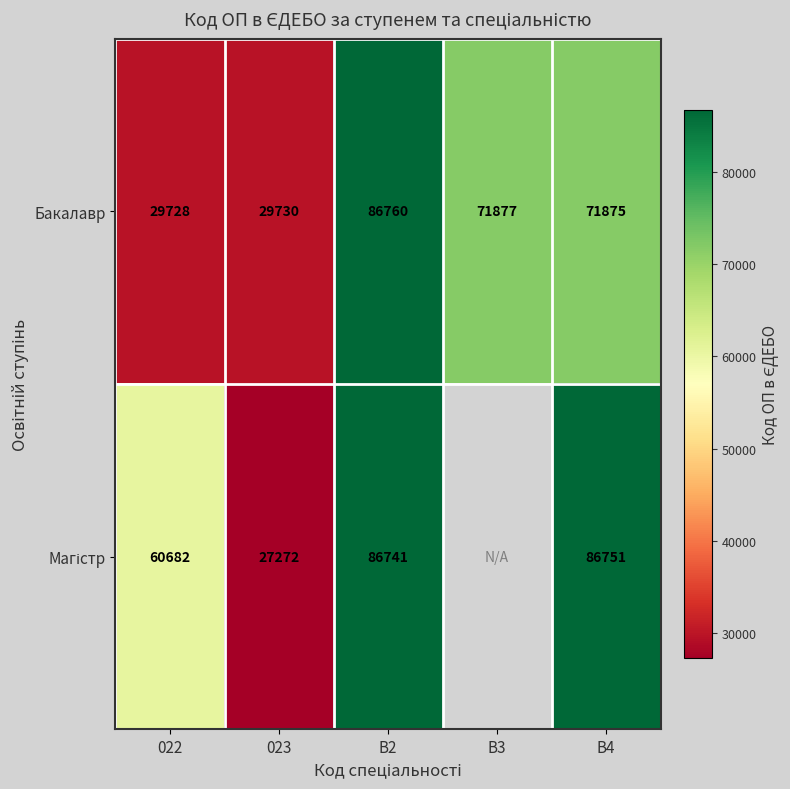

The Бакалавр series shows 44719 at 022. True or false?

False